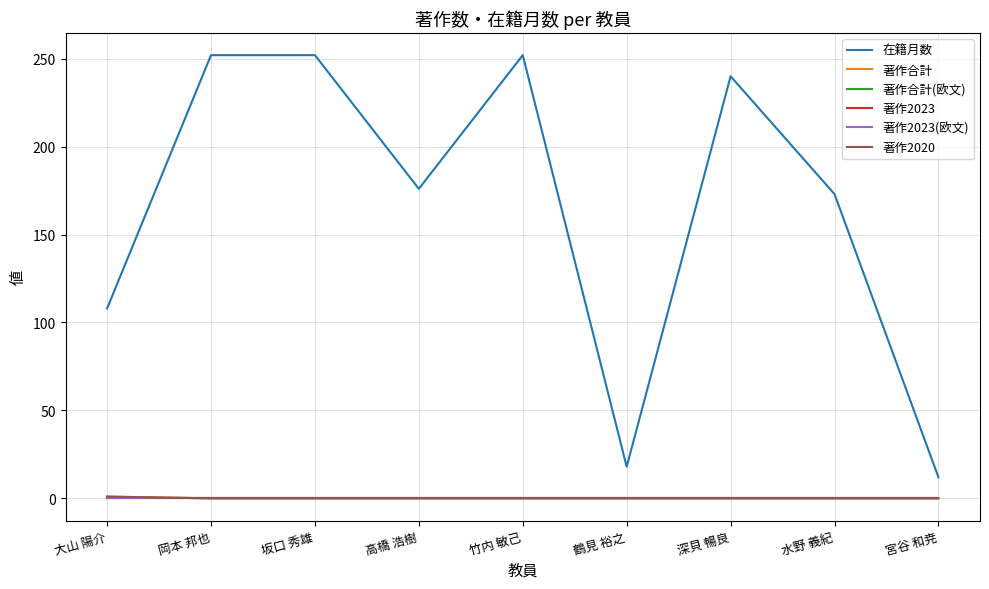

Where is 著作合計 nearest to the value 0?

岡本 邦也